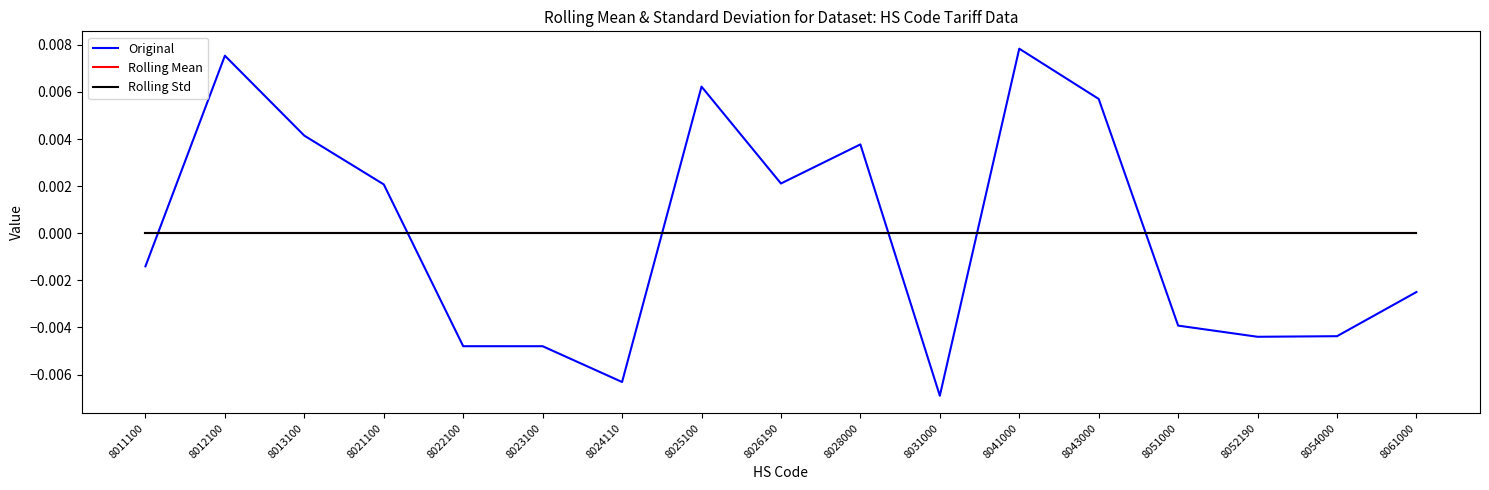

Does the chart have visible grid lines?

No